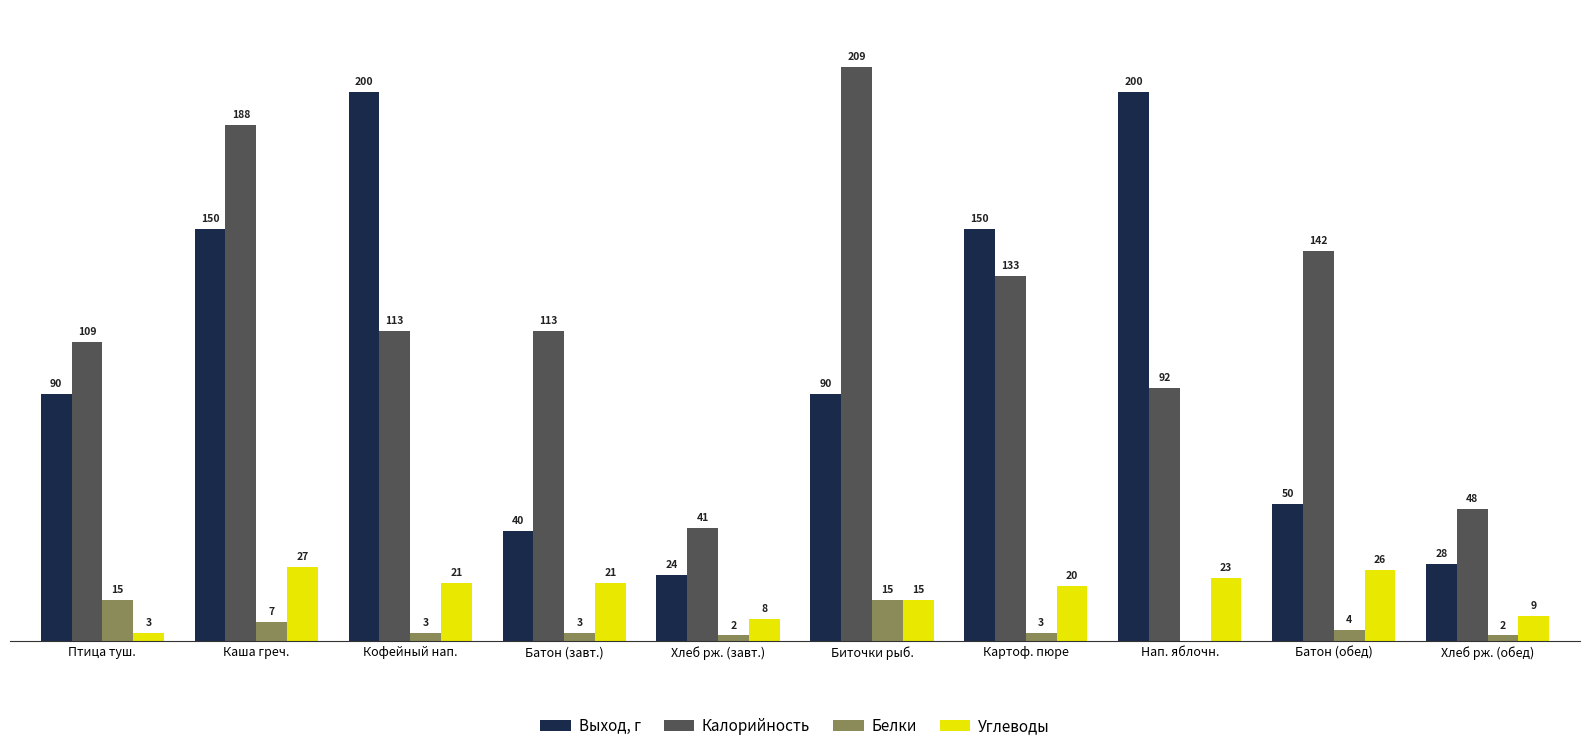

Where does the Белки series first go above 3?

Птица туш.